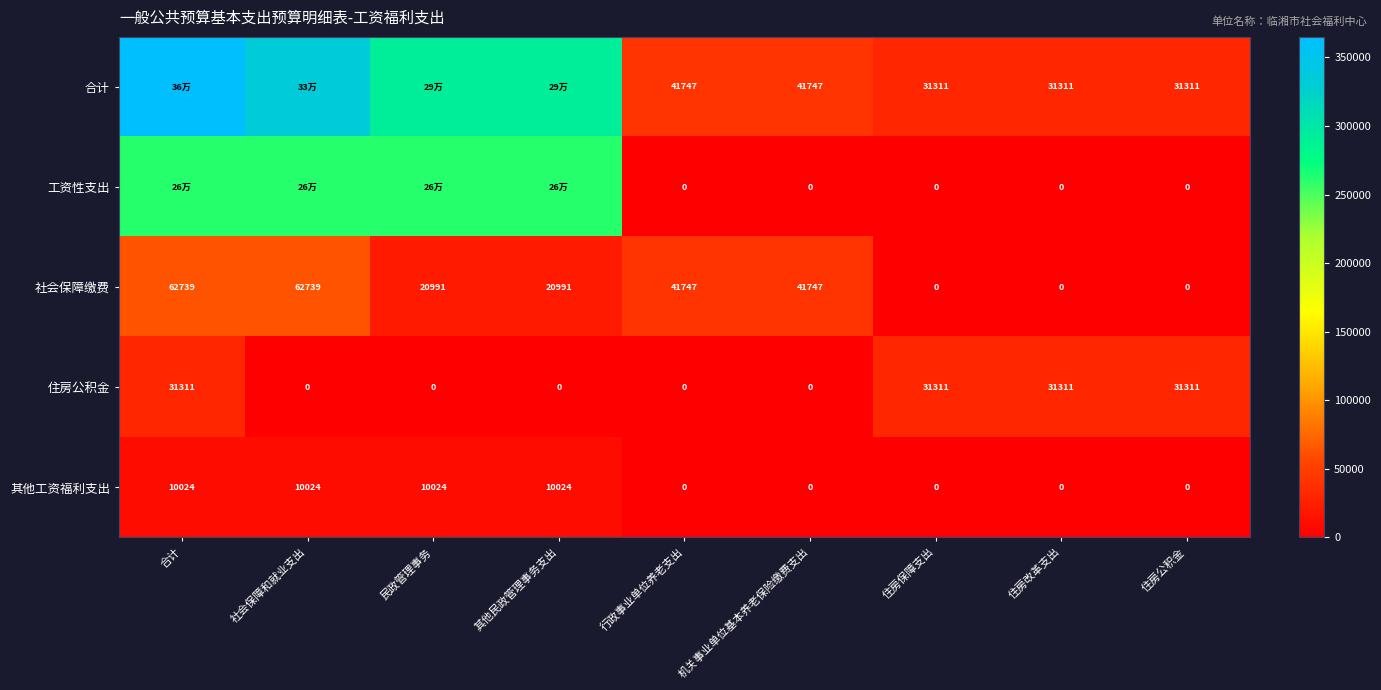

Rank the categories by 住房公积金 value from lowest to highest.

社会保障和就业支出, 民政管理事务, 其他民政管理事务支出, 行政事业单位养老支出, 机关事业单位基本养老保险缴费支出, 合计, 住房保障支出, 住房改革支出, 住房公积金